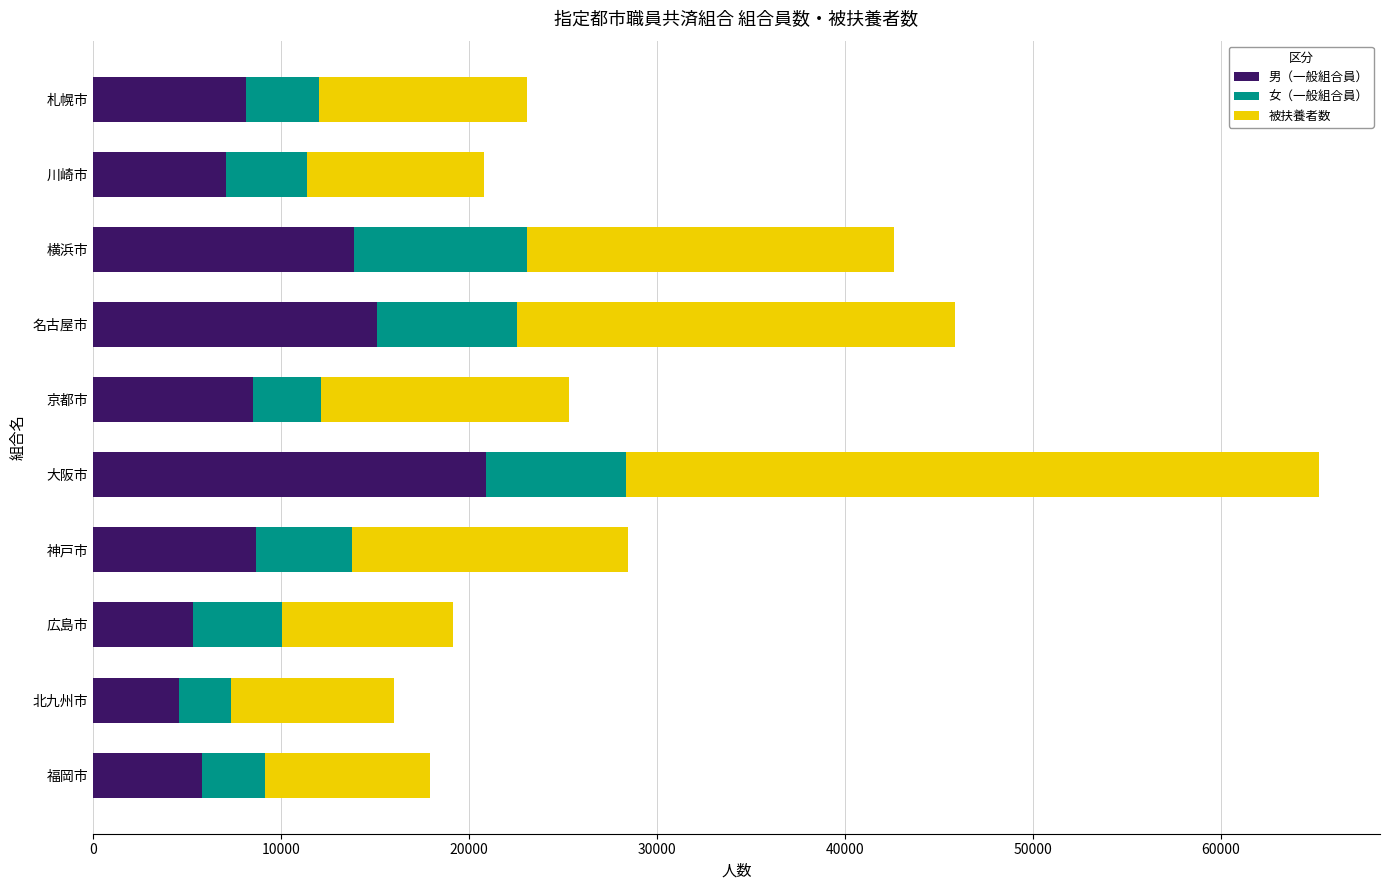

What is the highest value of the 男（一般組合員） series?

20886